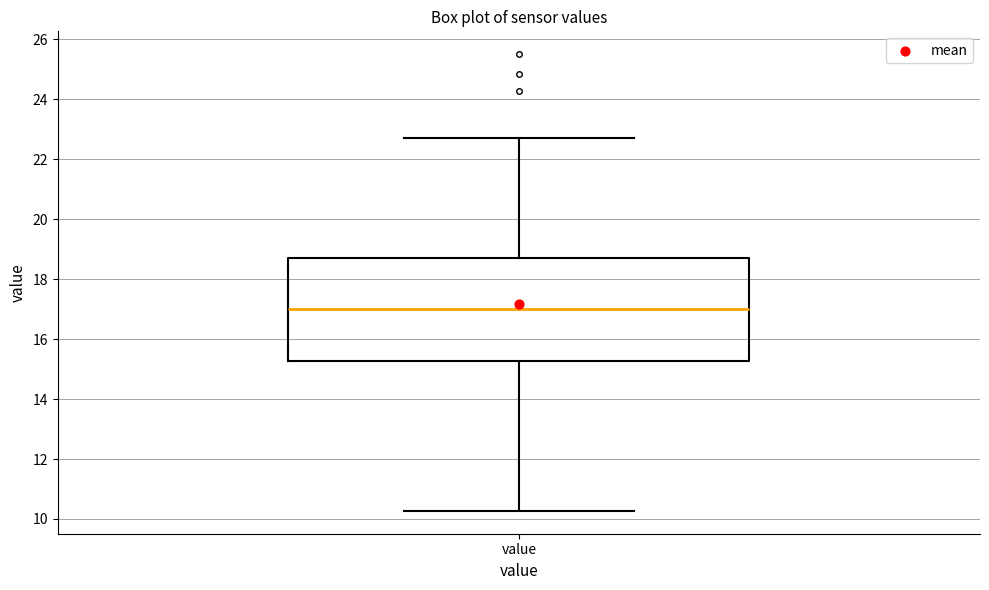

Where does the upper whisker of the box for value end on the y-axis? The values are not printed on the chart, so give them approximately, as read against the axis.

22.8